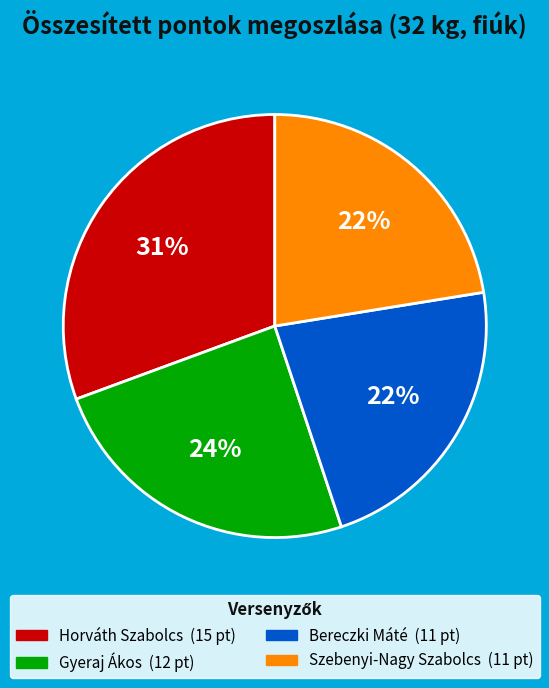

What is the ratio of the value at Horváth Szabolcs to the value at Szebenyi-Nagy Szabolcs?

1.4